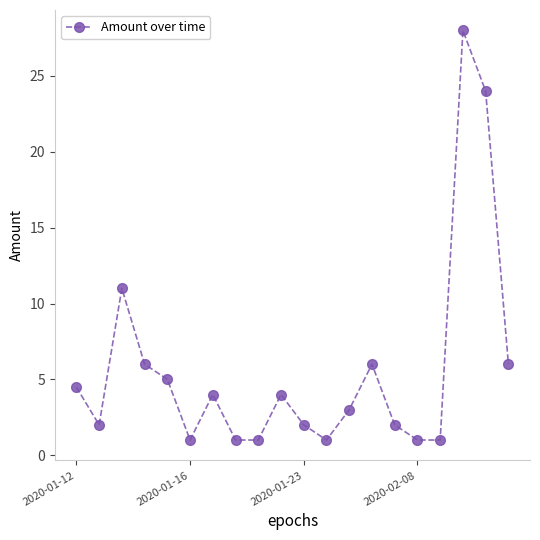

What is the smallest value displayed?

1.0